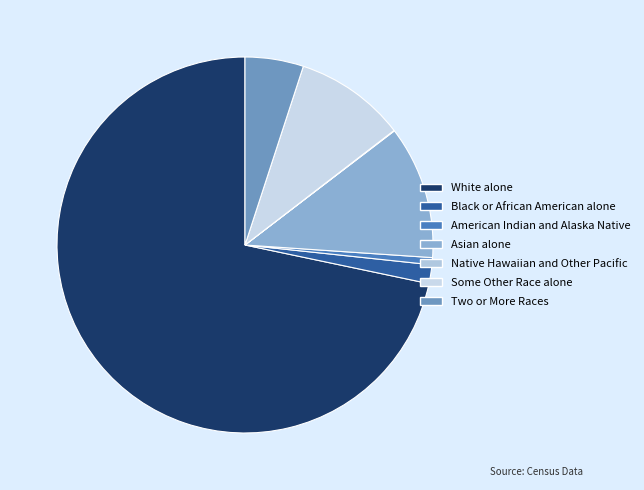

To the nearest percent, what is the difference between the Asian alone and Black or African American alone slice percentages?

10%